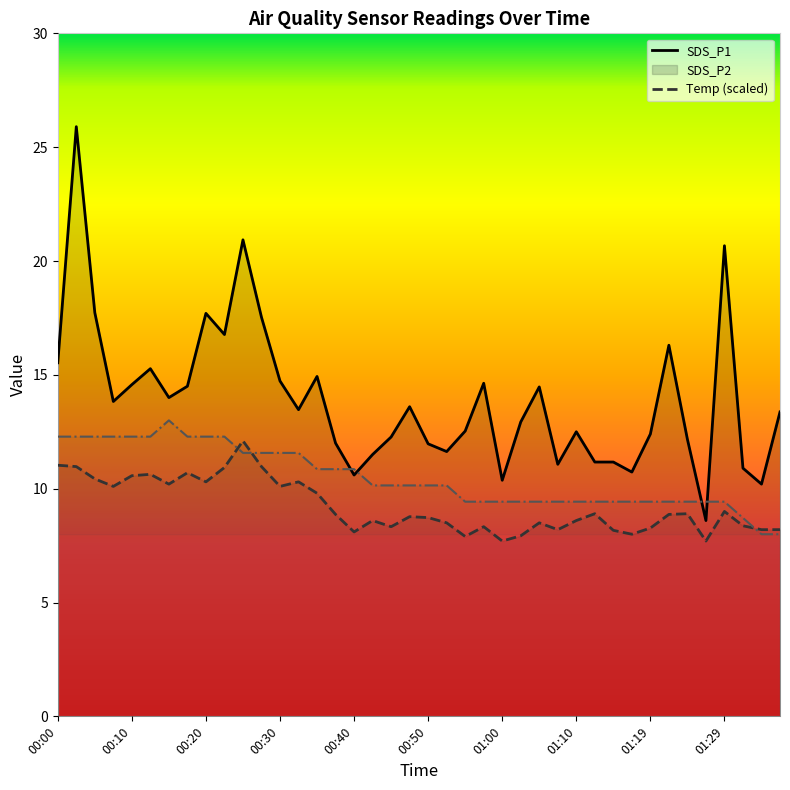

At which label does SDS_P1 reach its peak?

00:02